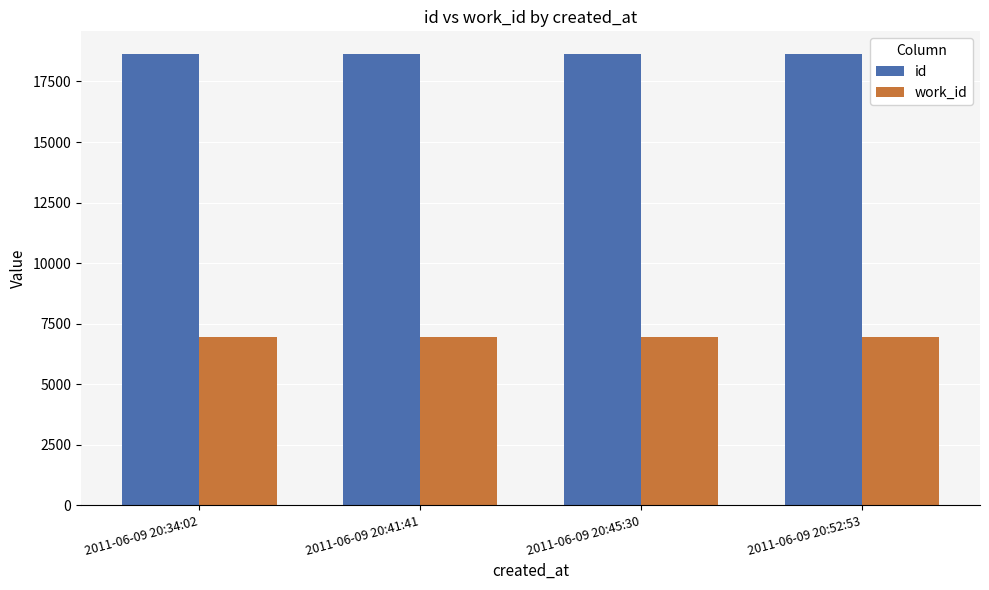

What position from the right is 2011-06-09 20:41:41?

3